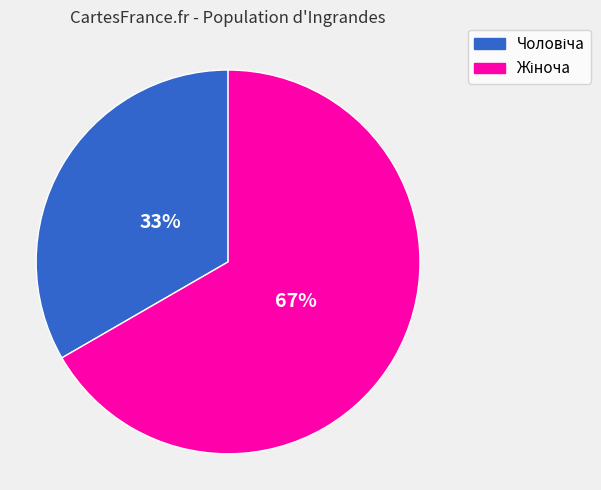

Does any single category account for the majority?

Yes